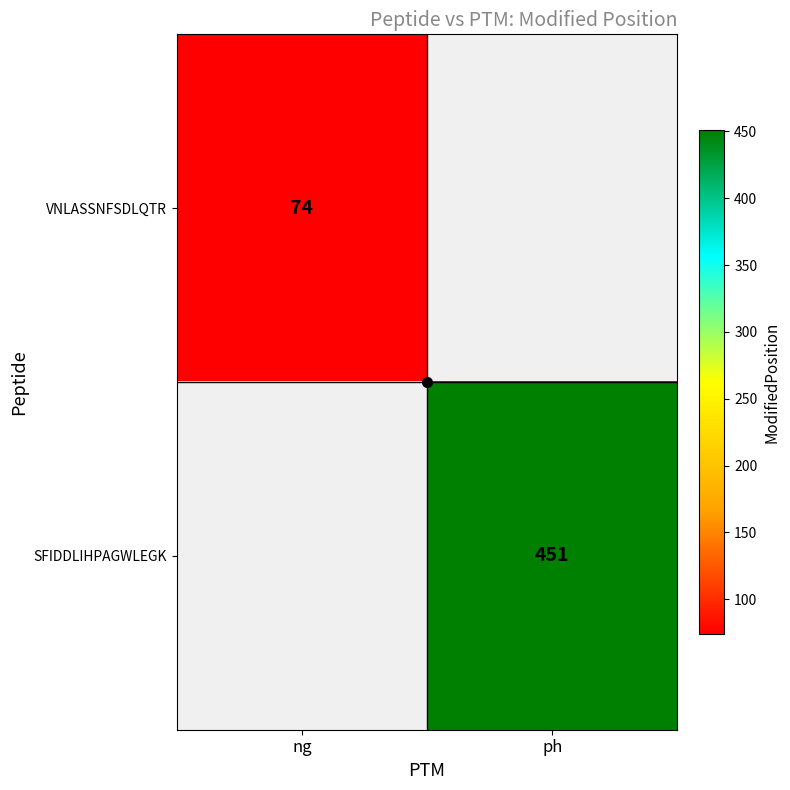

How many values in VNLASSNFSDLQTR are above zero?

1